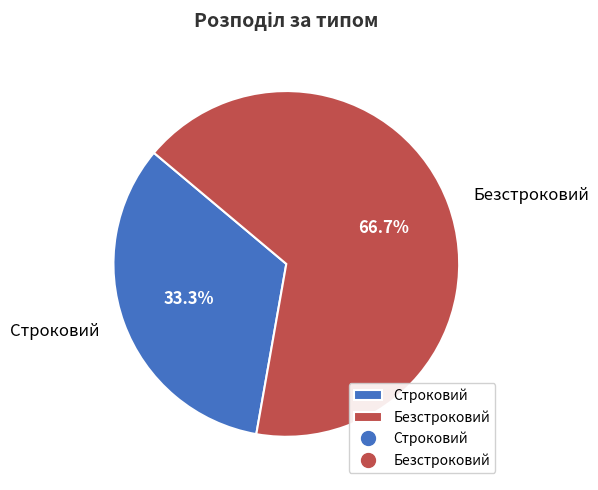

What percentage is the Безстроковий slice, to the nearest percent?

67%